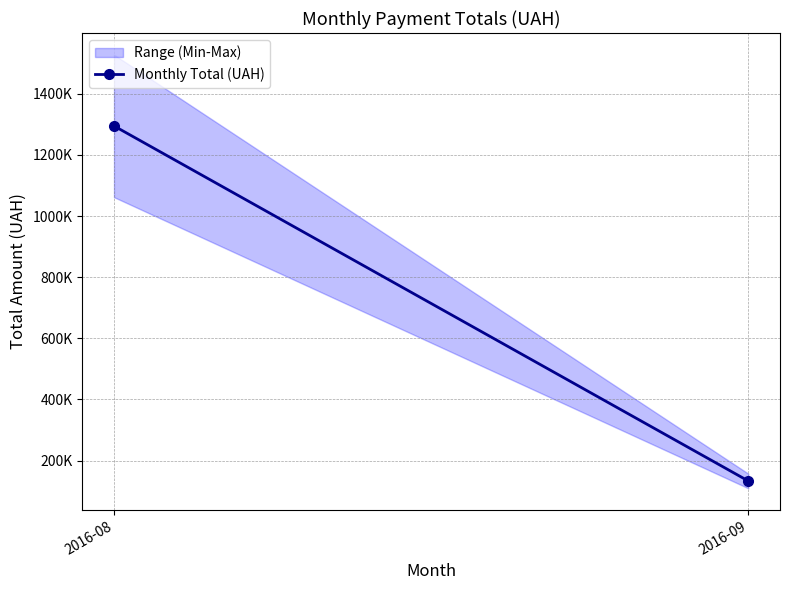

Reading left to right, what are all the values shown in this chart?

1295083.4	133168.7